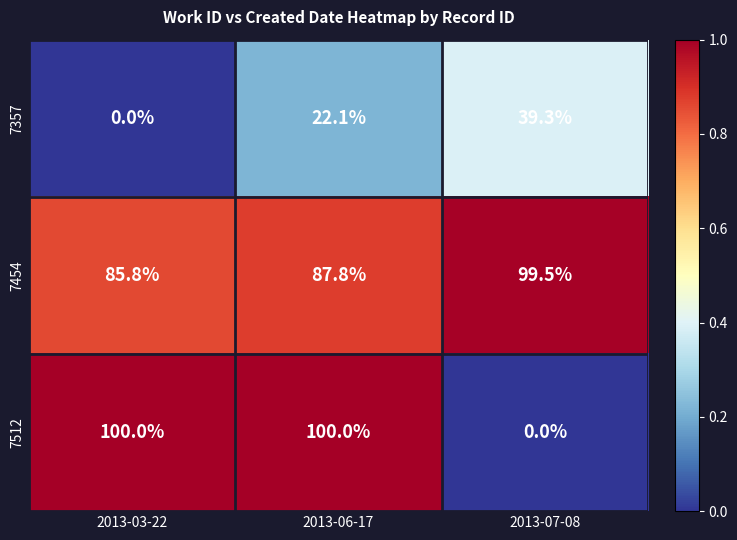

Reading left to right, what are all the values shown in this chart?

7357: 0.0	22.1	39.3
7454: 85.8	87.8	99.5
7512: 100.0	100.0	0.0